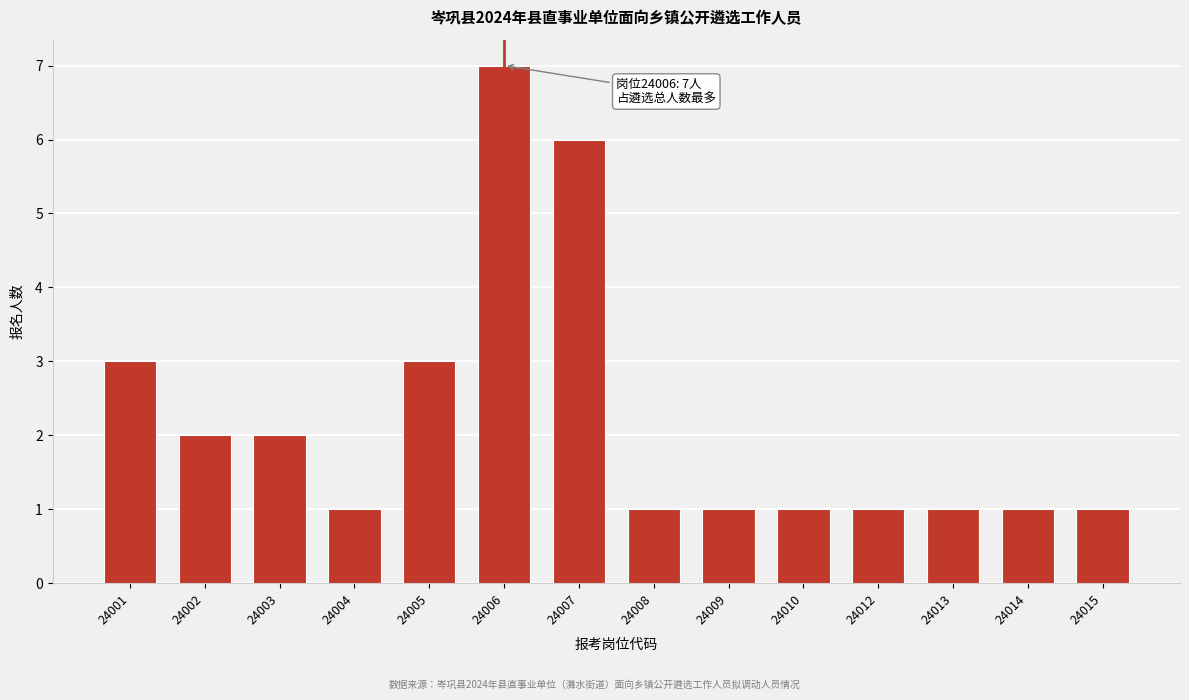

Reading left to right, list all the values displayed in this chart.

3	2	2	1	3	7	6	1	1	1	1	1	1	1